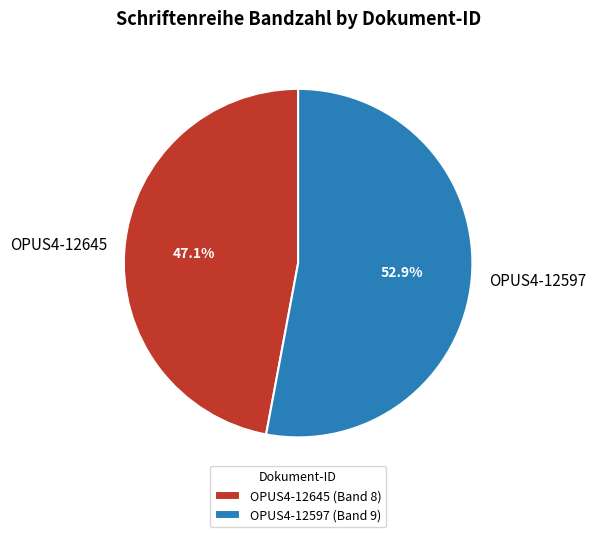

What is the smallest slice in the pie chart?

OPUS4-12645